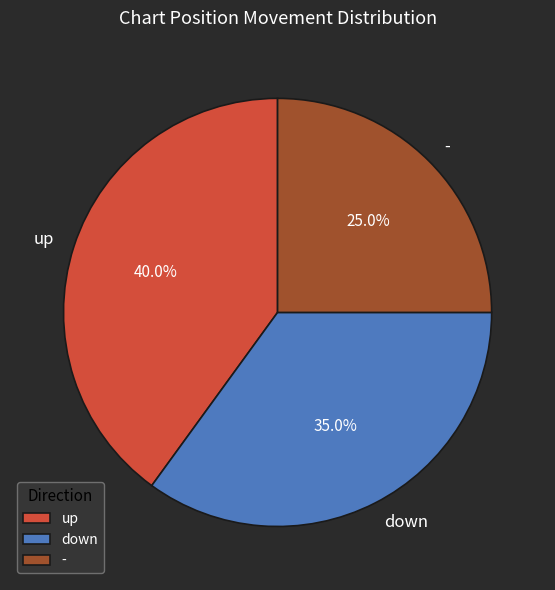

Between up and down, which is larger?

up